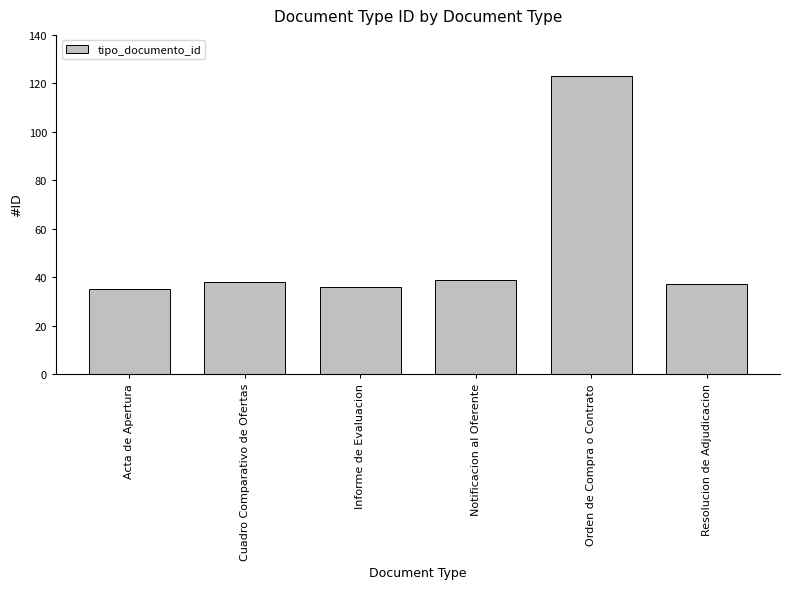

What is the average value?

51